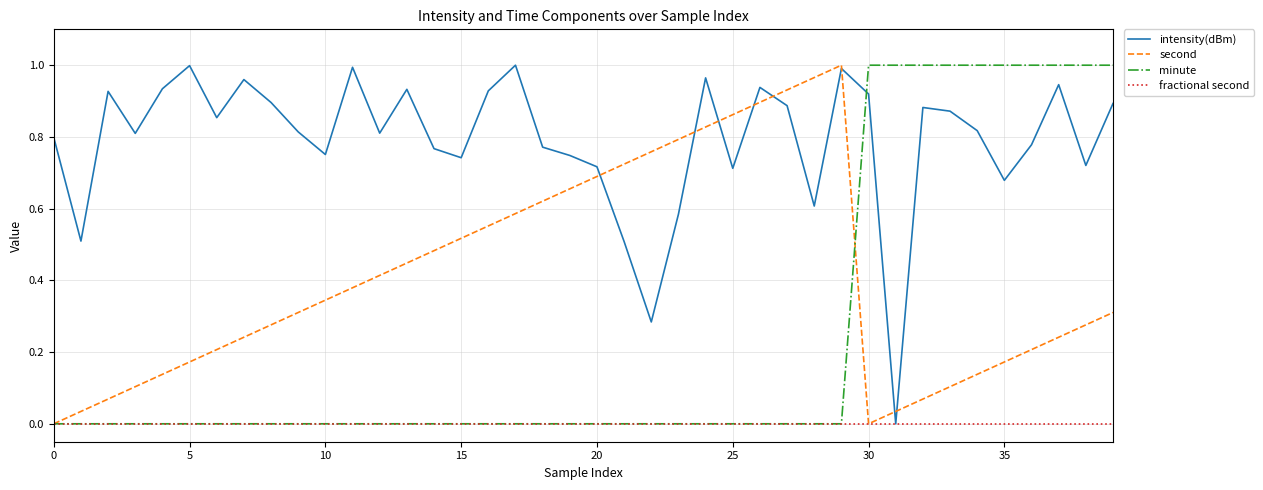

Which series ends up on top after the final intersection of minute and intensity(dBm)?

minute